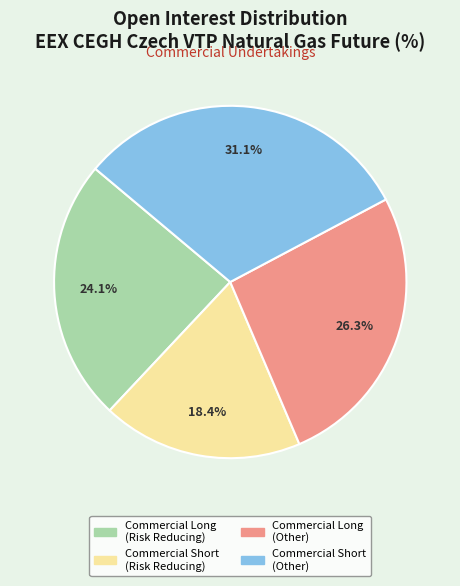

Which has a higher value, Commercial Short (Other) or Commercial Short (Risk Reducing)?

Commercial Short (Other)